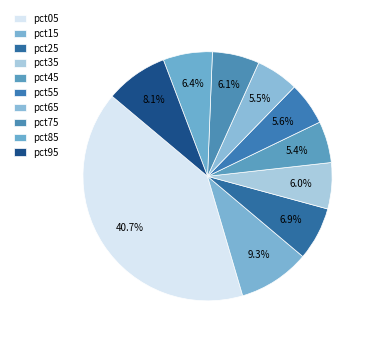

Count the number of slices in the pie.

10